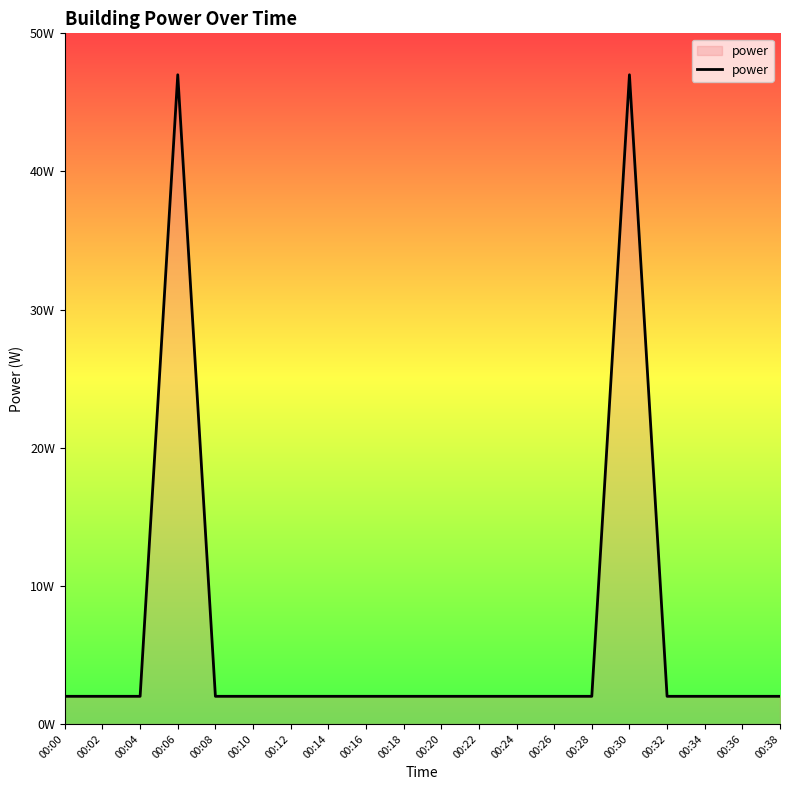

What is the approximate value at 00:02?

2.0